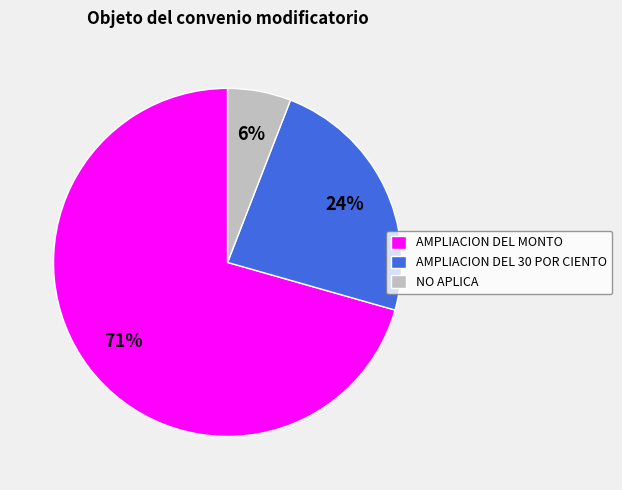

Combined, do AMPLIACION DEL MONTO and AMPLIACION DEL 30 POR CIENTO account for over 50%?

Yes